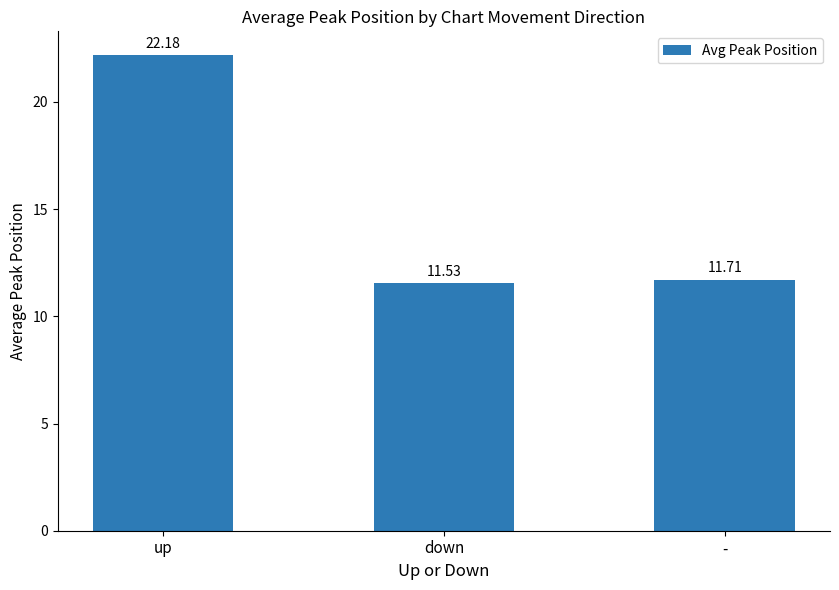

Are the bars grouped side by side (vs. stacked)?

No